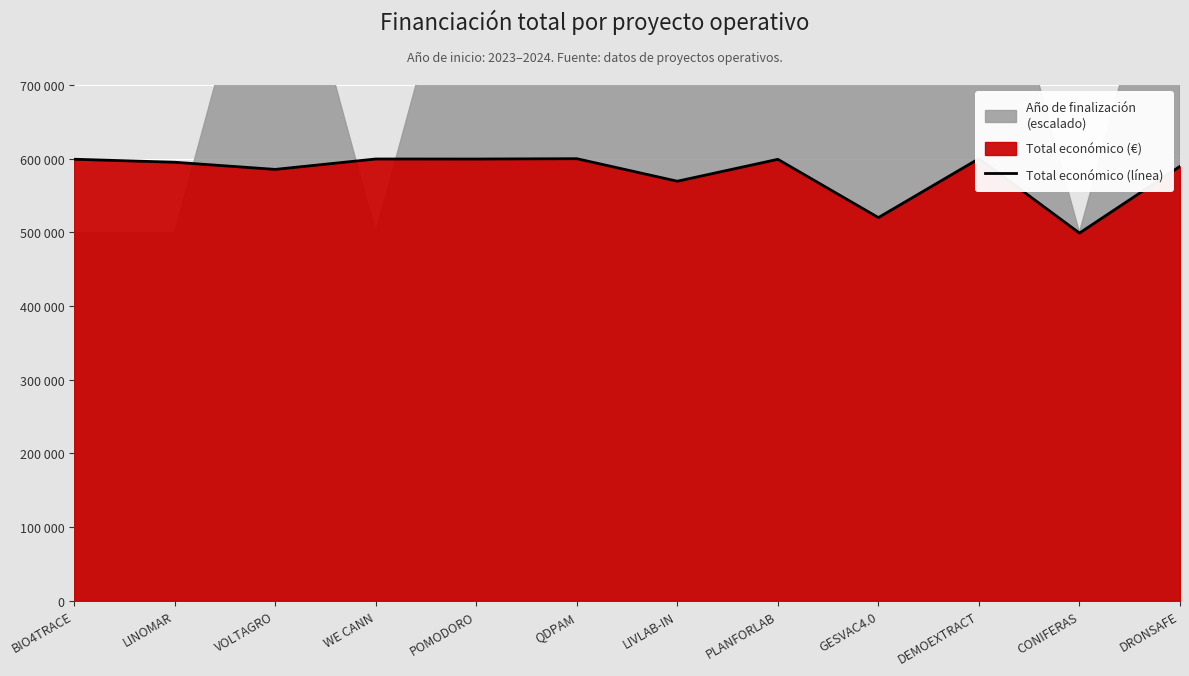

The chart shows a value of 520062 at GESVAC4.0. True or false?

True